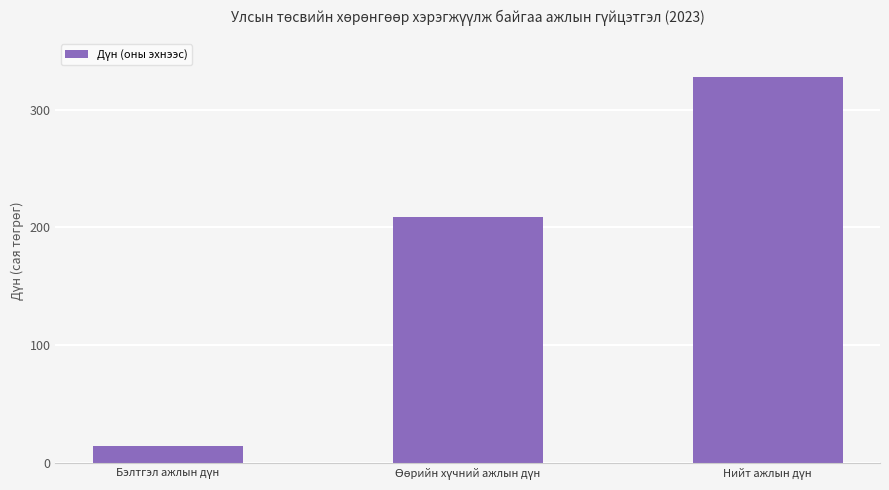

Does the chart contain any negative values?

No